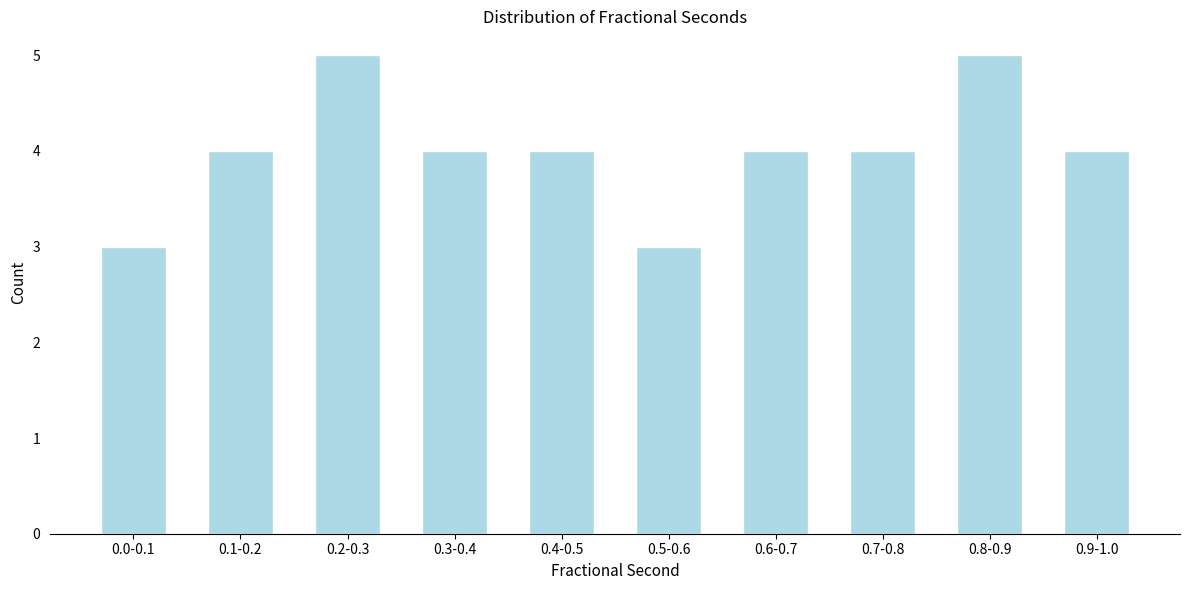

Reading left to right, what are all the values shown in this chart?

3	4	5	4	4	3	4	4	5	4